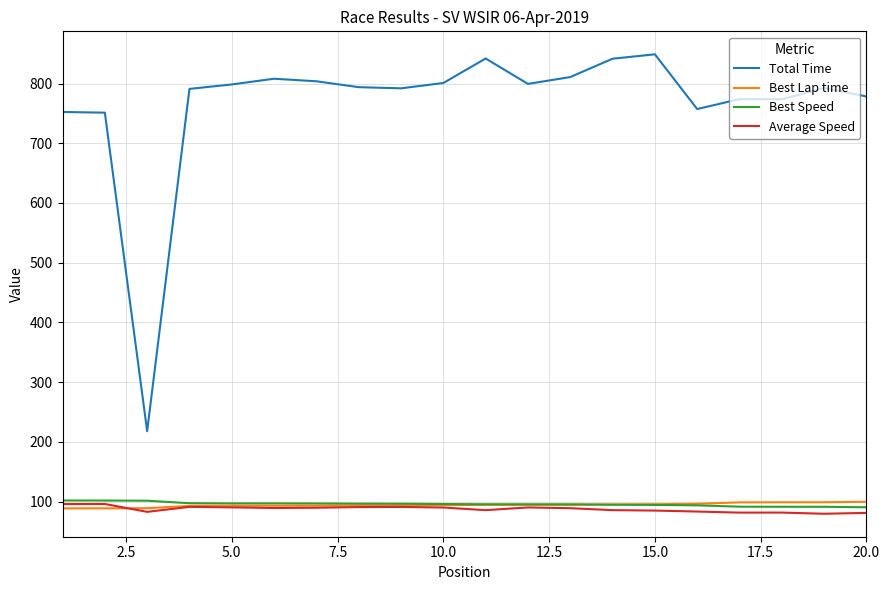

True or false: Total Time and Best Lap time intersect in this chart.

False